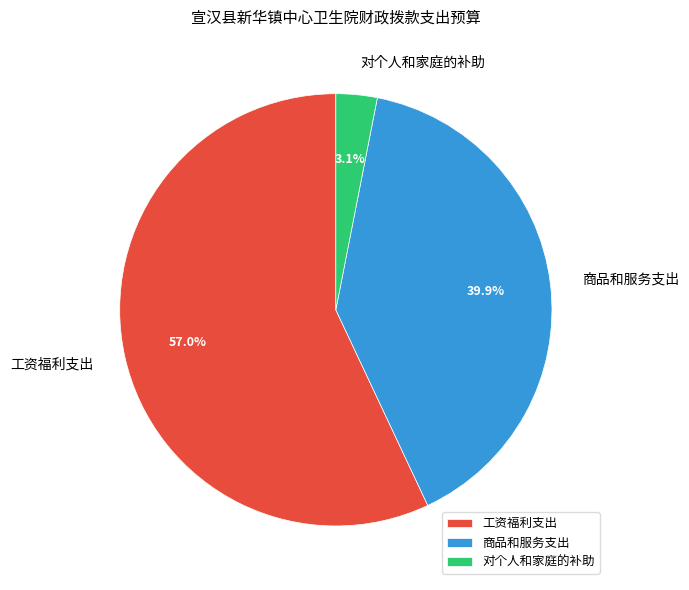

The 工资福利支出 slice represents 57% of the pie. True or false?

True